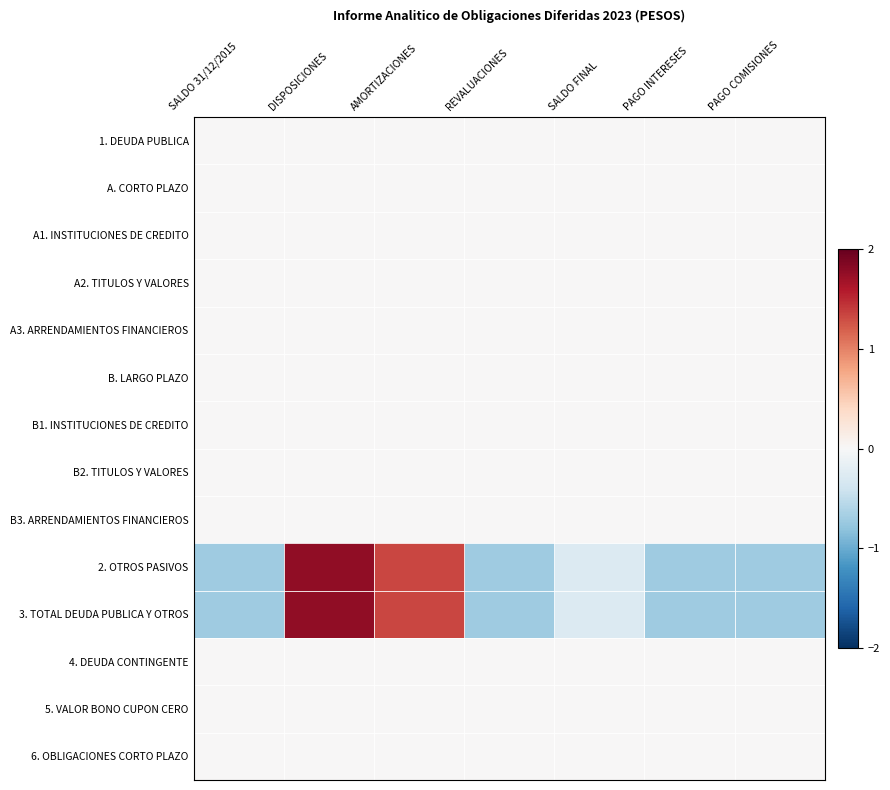

What is the spread (max minus min) of values at PAGO INTERESES?

0.7